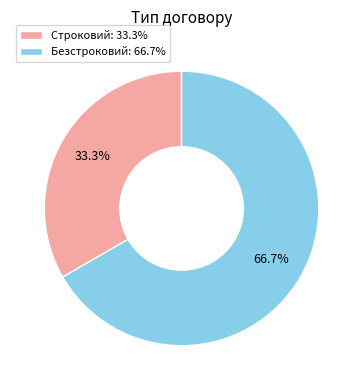

Approximately how many times larger is the value at Безстроковий compared to Строковий?

2.0